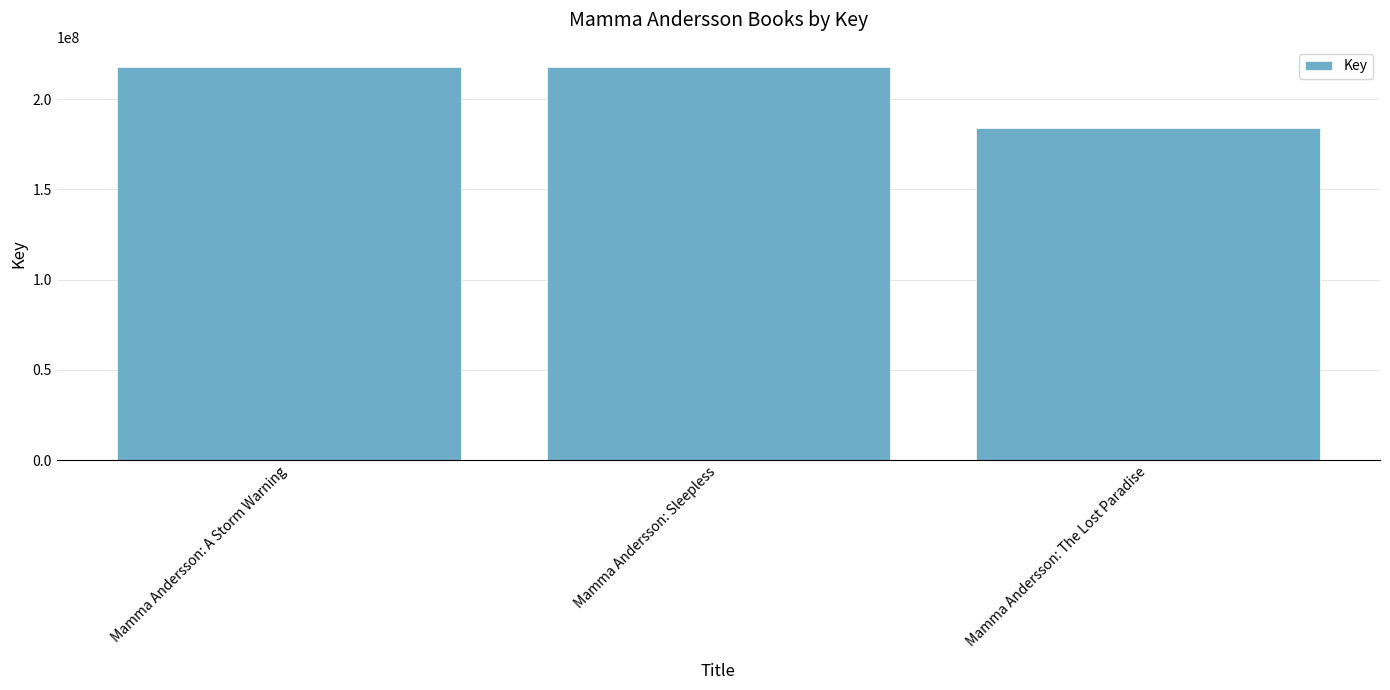

The chart shows a value of 183932058 at Mamma Andersson: The Lost Paradise. True or false?

True